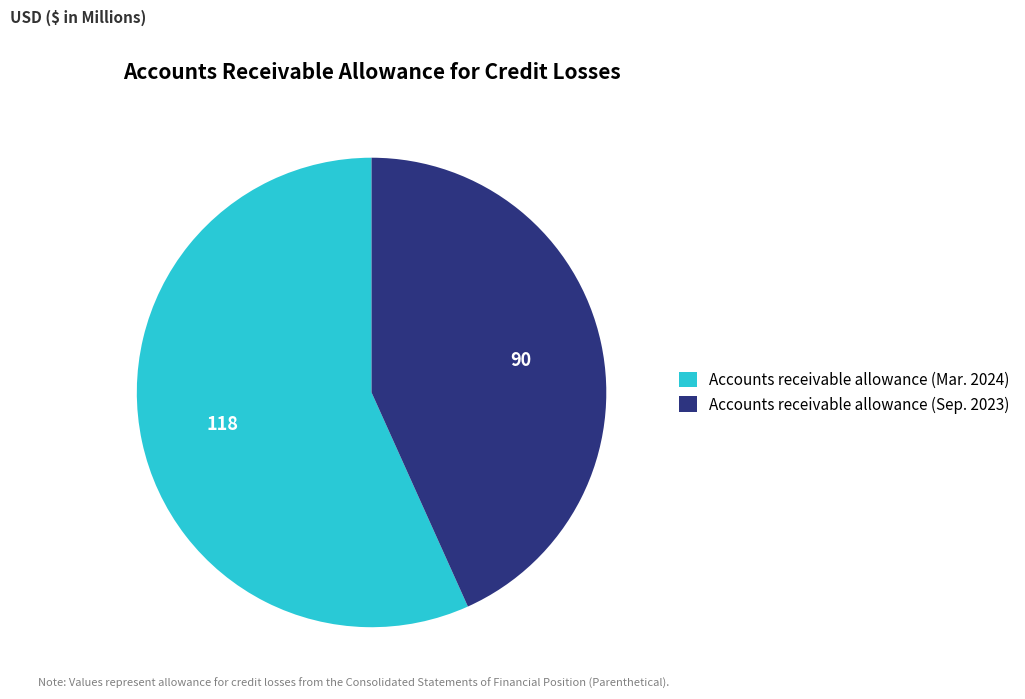

The Accounts receivable allowance (Sep. 2023) slice represents 43% of the pie. True or false?

True